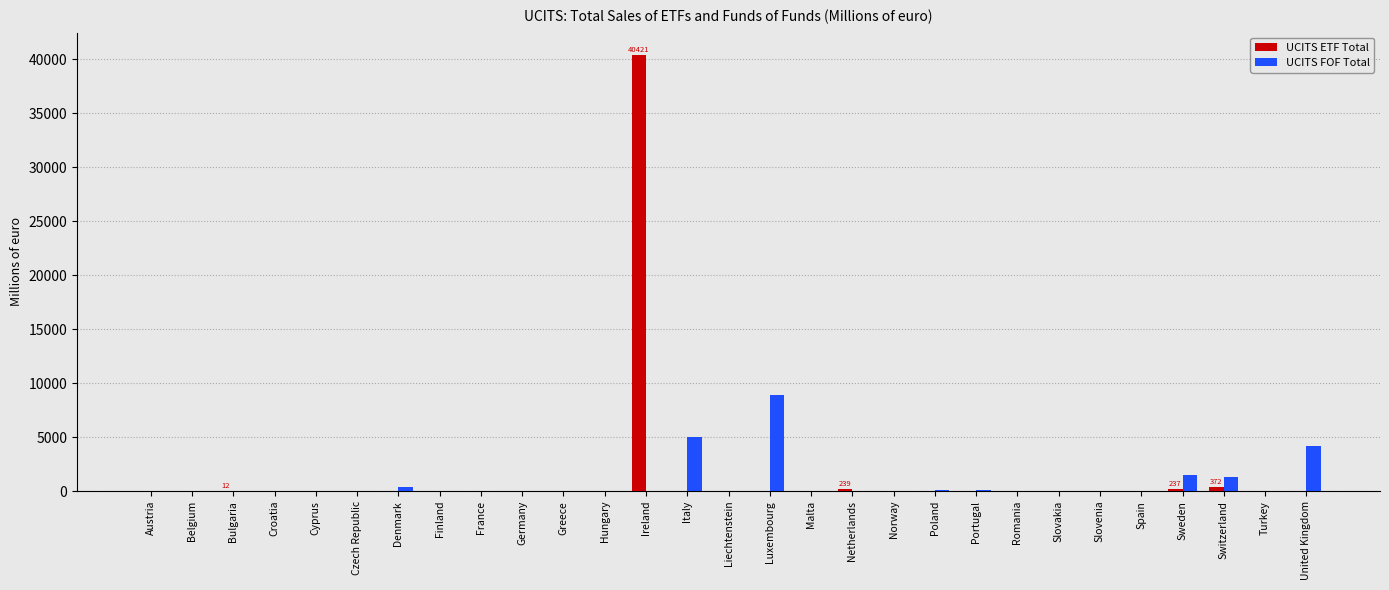

What is the maximum value for UCITS ETF Total?

40421.0